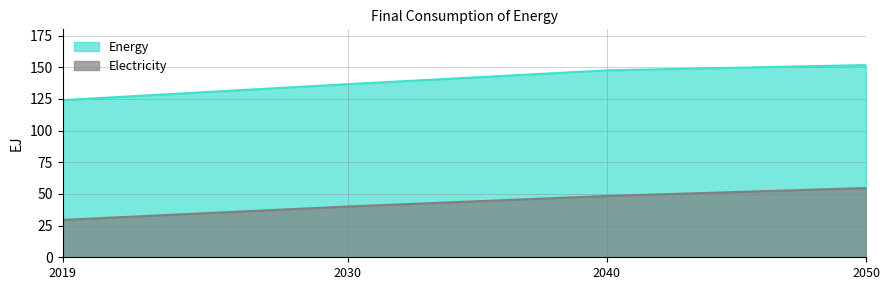

What is the approximate value of Energy at 2050?

151.8